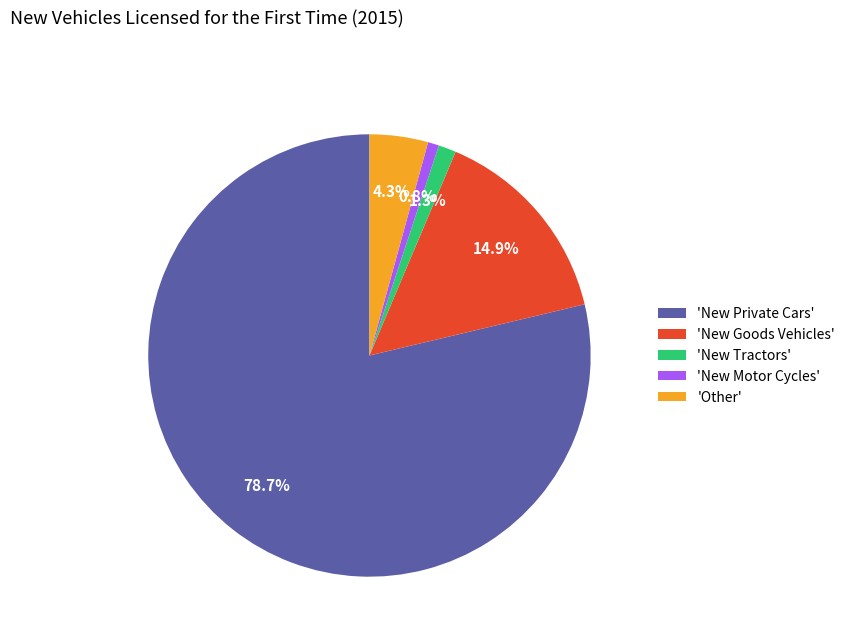

Which category has the biggest portion of the pie?

'New Private Cars'